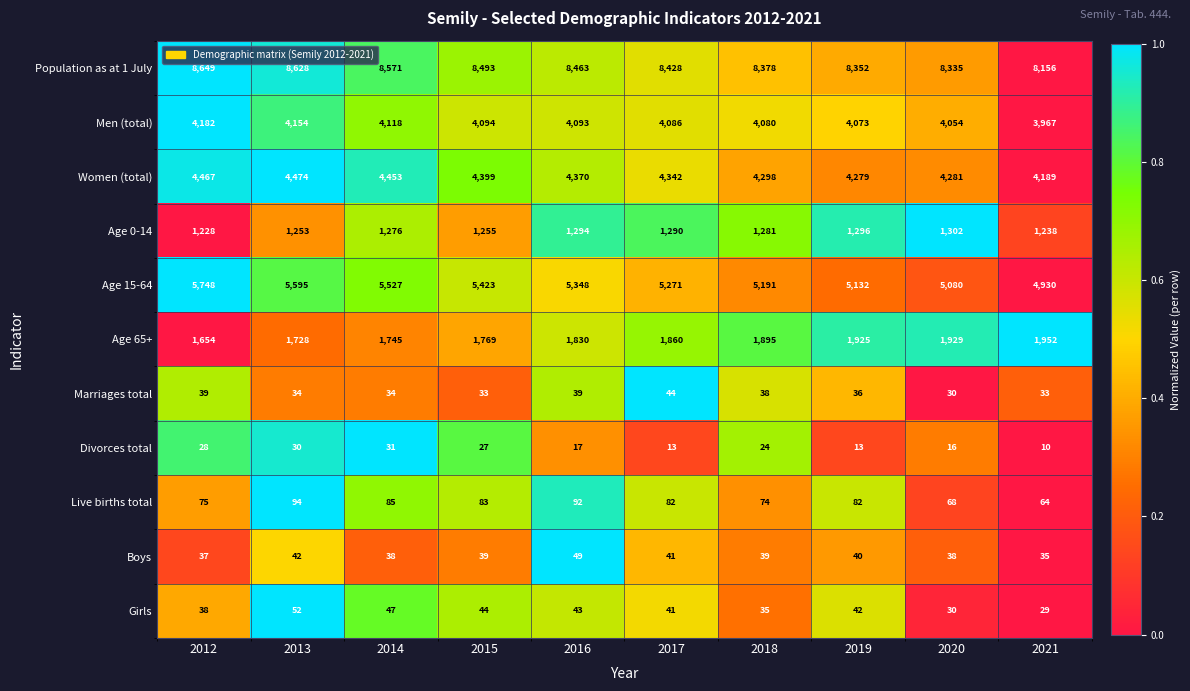

Rank the series by their maximum value, from highest to lowest.

Population as at 1 July, Age 15-64, Women (total), Men (total), Age 65+, Age 0-14, Live births total, Girls, Boys, Marriages total, Divorces total